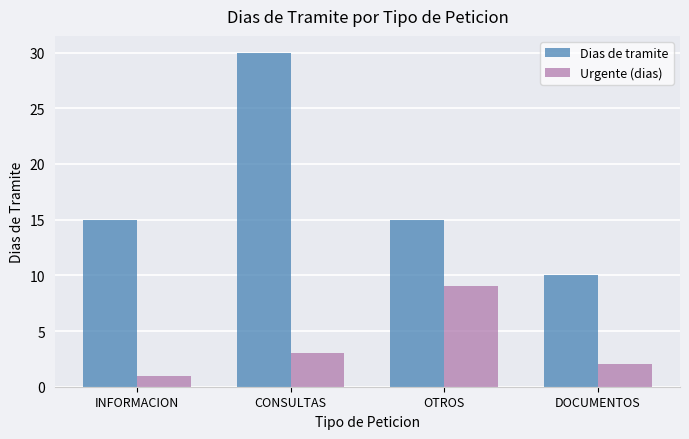

At which category is the sum across all series the highest?

CONSULTAS